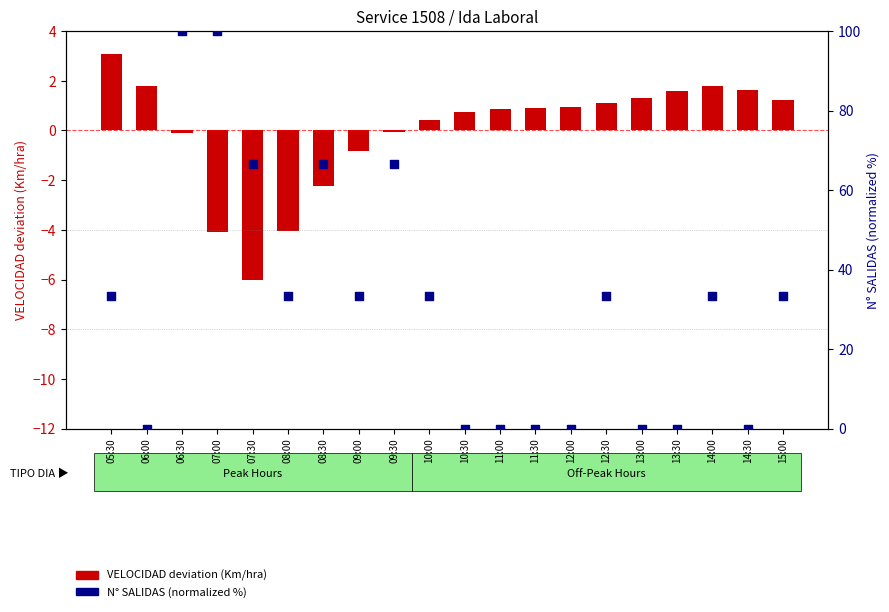

Which series reaches the minimum Y coordinate?

VELOCIDAD deviation (Km/hra)